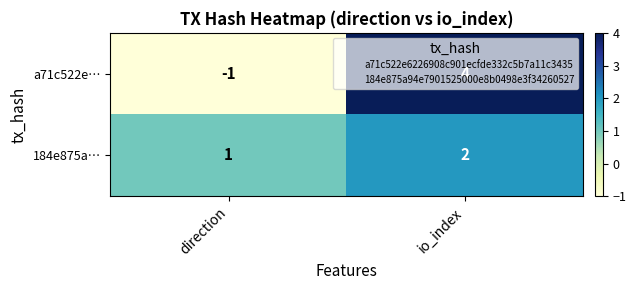

Which series changed the most between direction and io_index?

a71c522e…